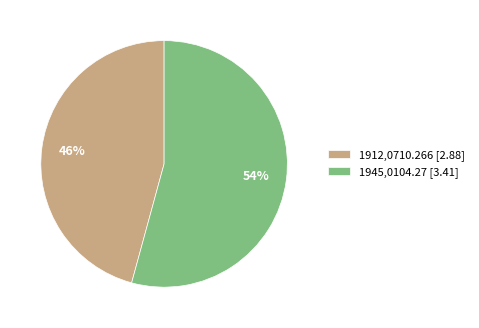

How many slices are in this pie chart?

2